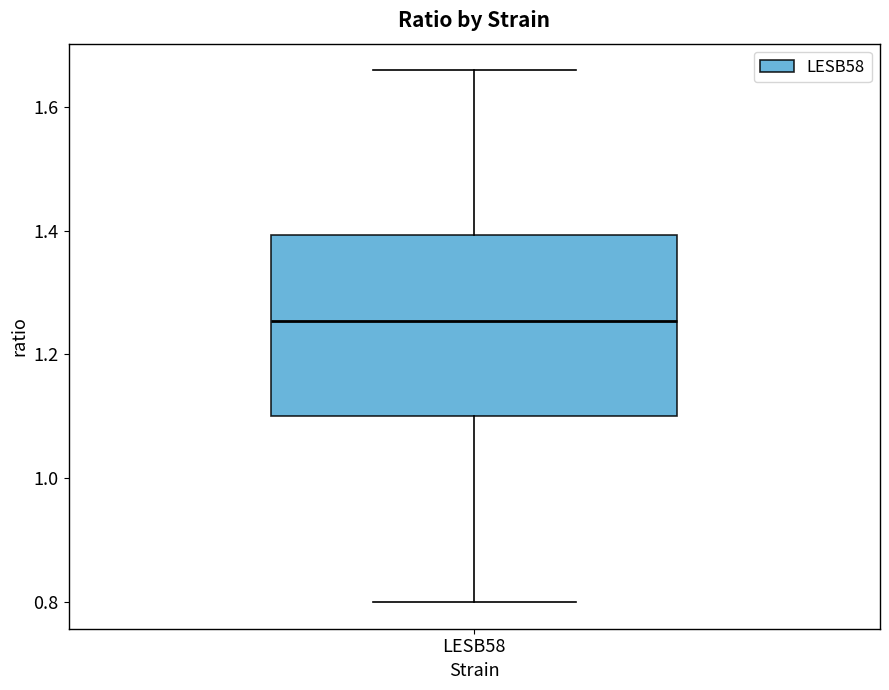

Where does the lower whisker of the box for LESB58 end on the y-axis? The values are not printed on the chart, so give them approximately, as read against the axis.

0.80